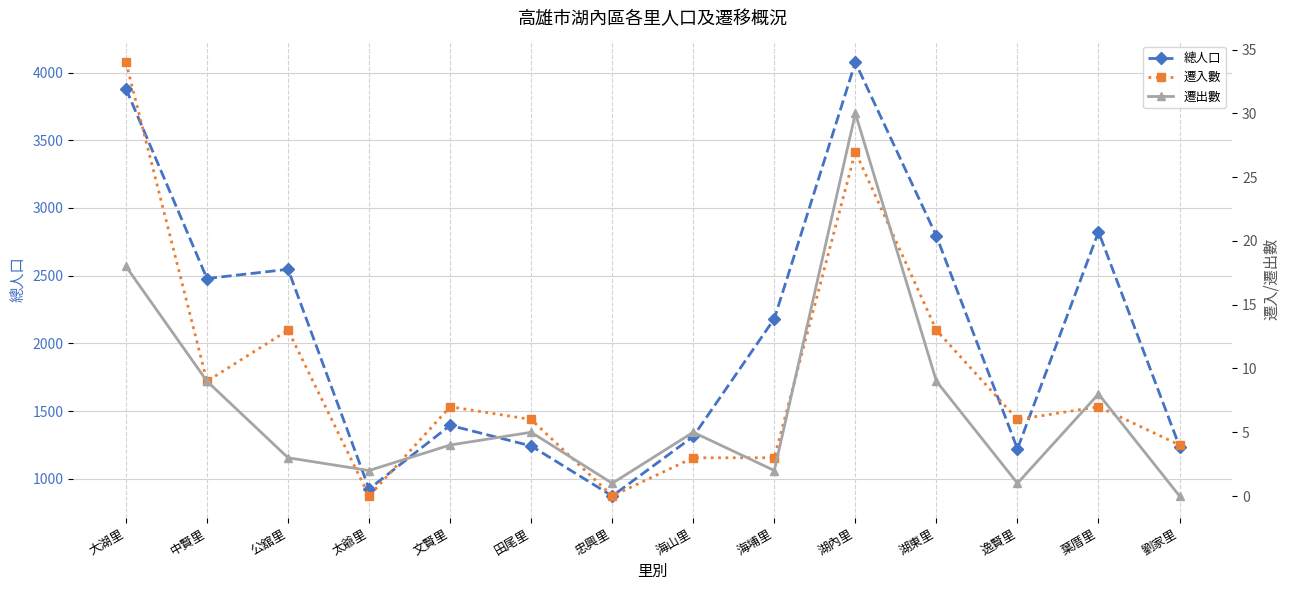

Between 公舘里 and 海山里, which series saw the biggest shift?

總人口